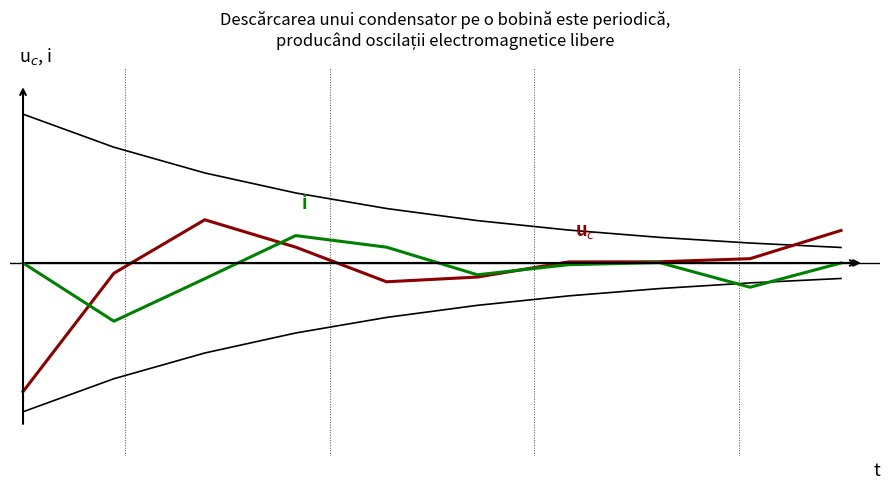

Reading left to right, what are all the values shown in this chart?

u$_c$: -1.0	-0.1	0.3	0.1	-0.1	-0.1	0.0	0.0	0.0	0.2
i: -0.0	-0.4	-0.1	0.2	0.1	-0.1	-0.0	0.0	-0.2	-0.0